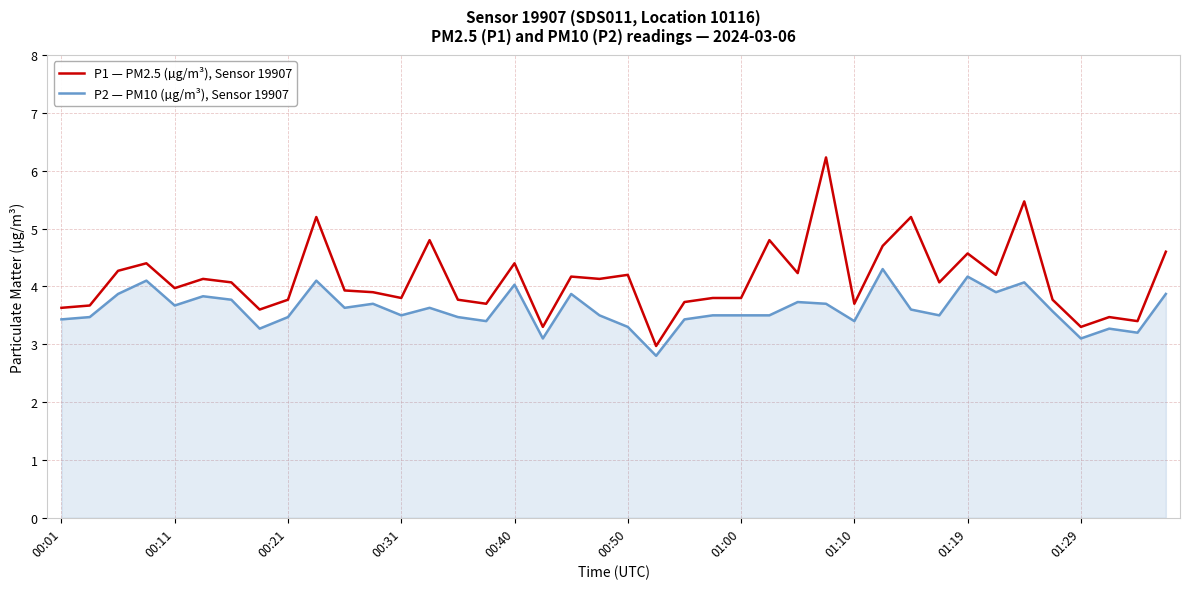

What is the greatest value displayed?

6.2